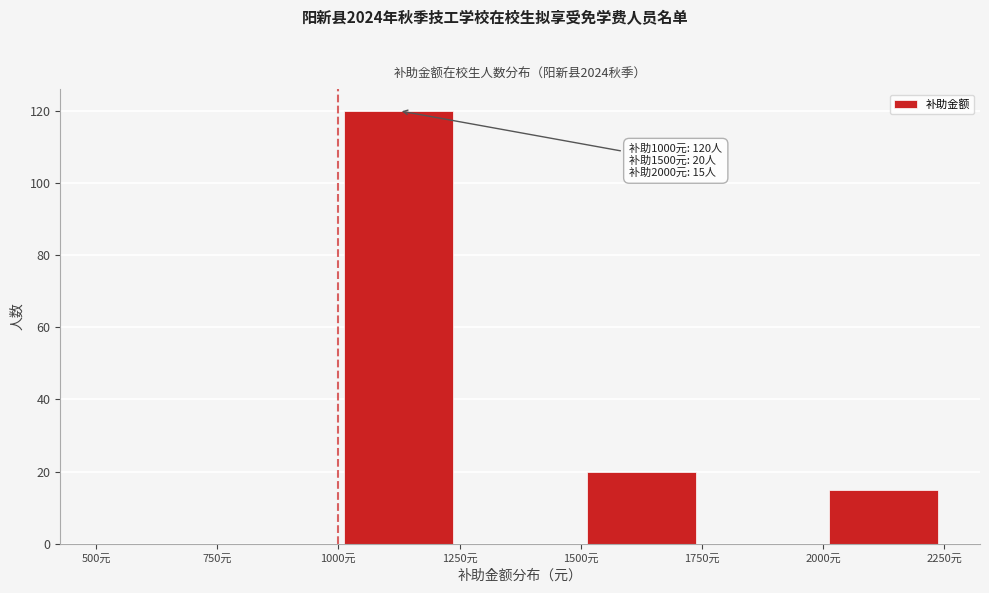

Over which range of the x-axis is the bar tallest?

1000 to 1250